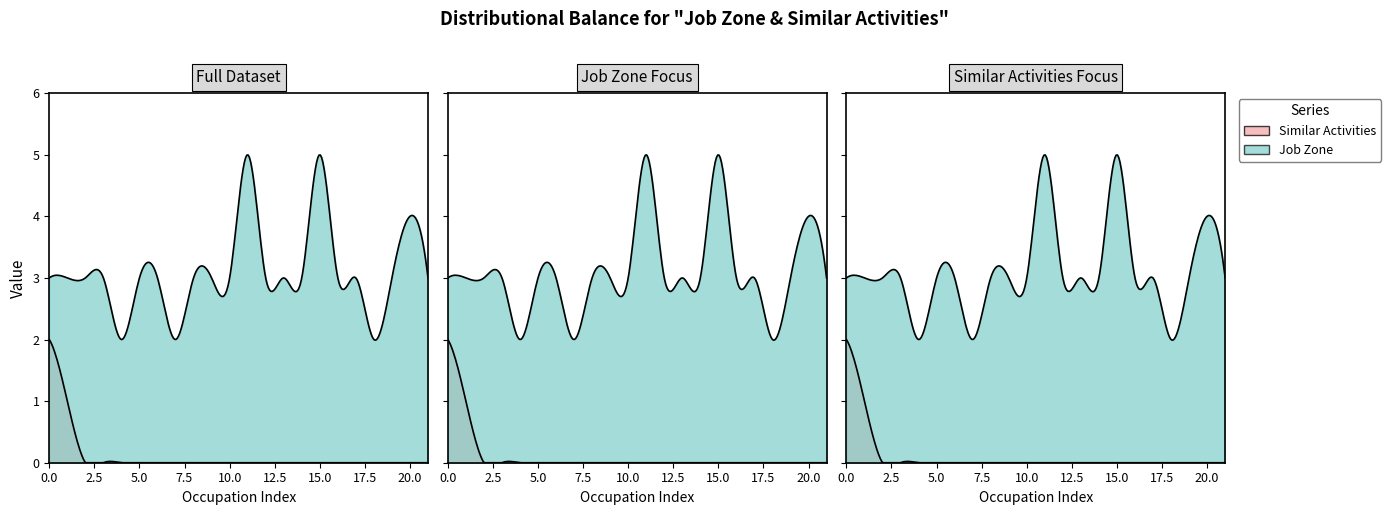

The value of Job Zone at Pharmacy Technicians is 5. True or false?

False